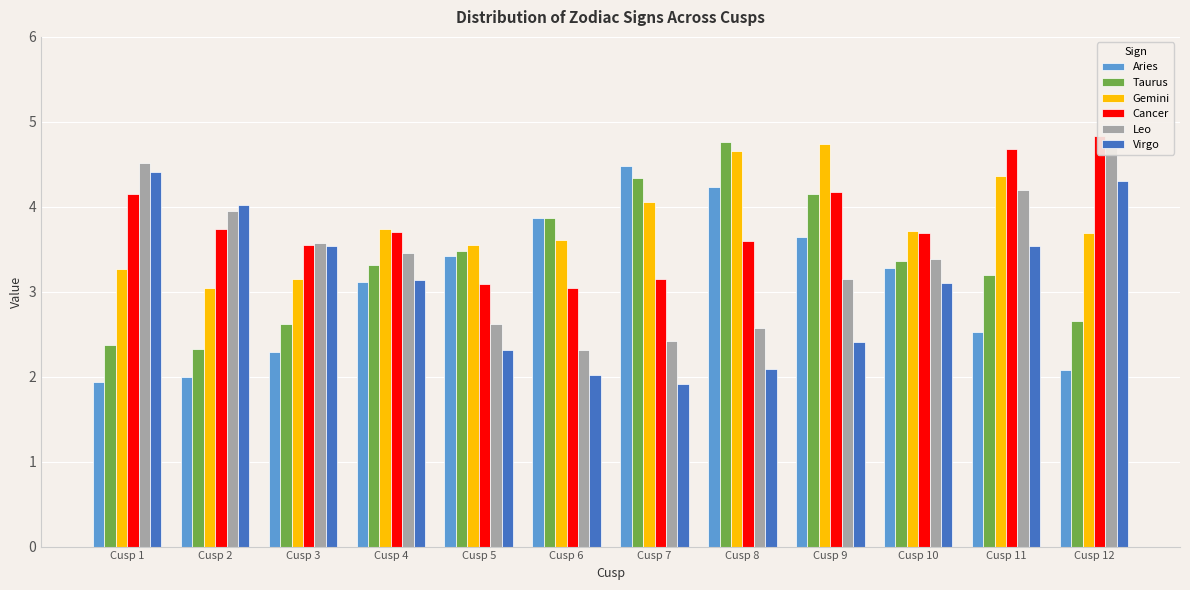

What is the total value across all series at Cusp 5?

18.5